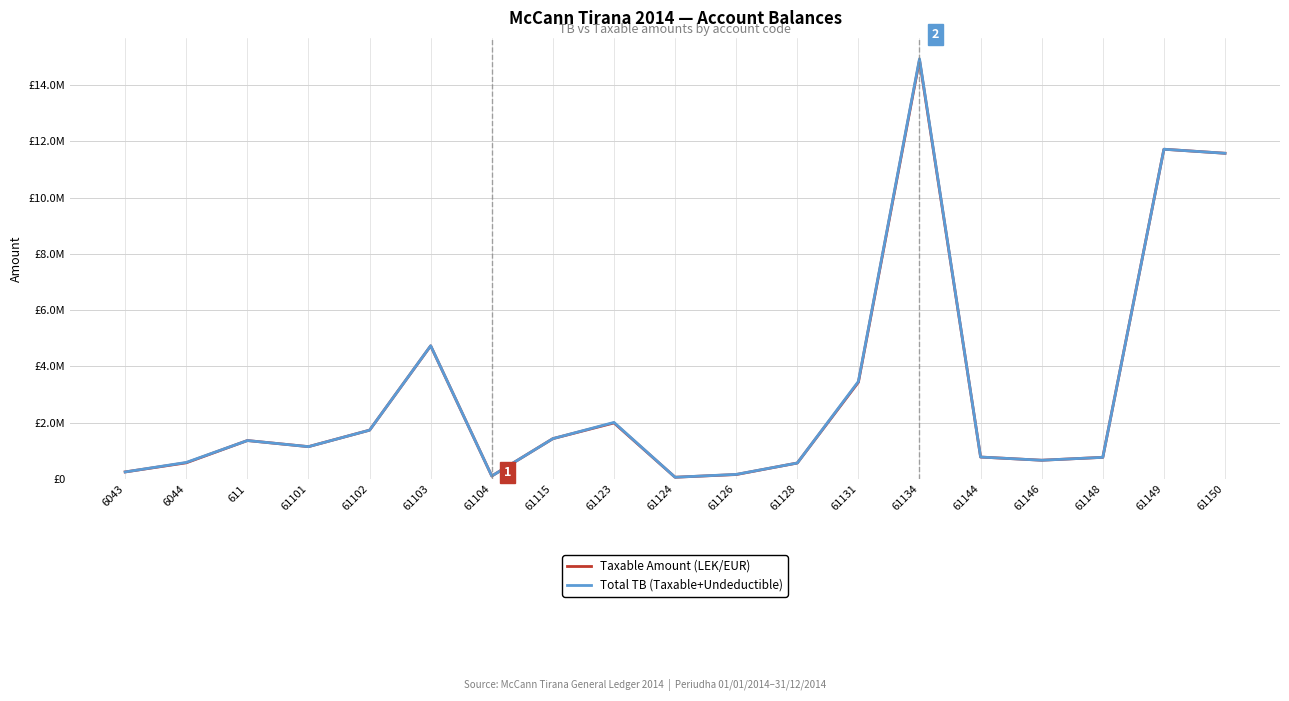

At how many categories does at least one series exceed 8558665?

3